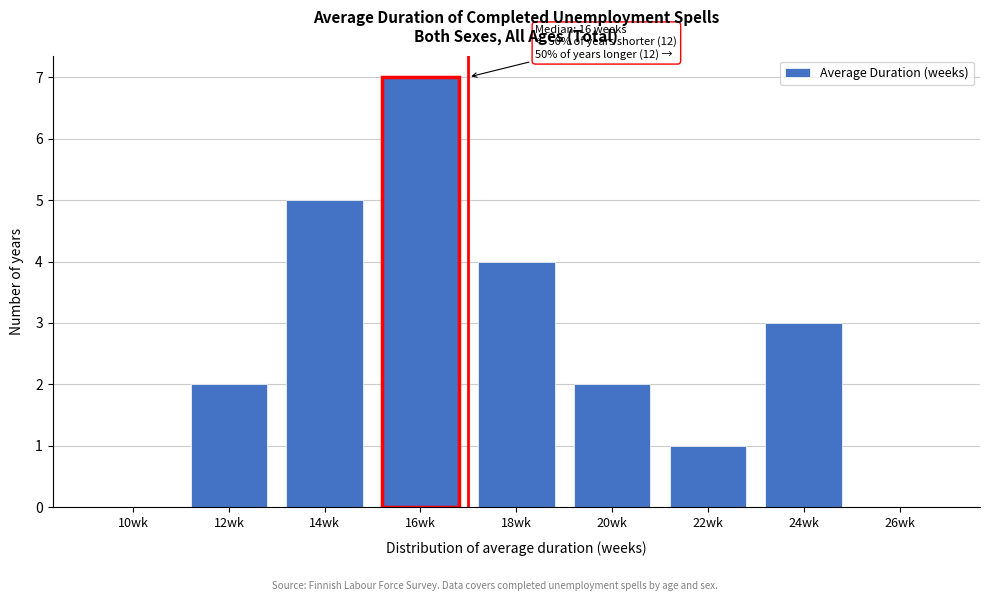

Reading right to left, list all the values displayed in this chart.

26wk=0	24wk=3	22wk=1	20wk=2	18wk=4	16wk=7	14wk=5	12wk=2	10wk=0